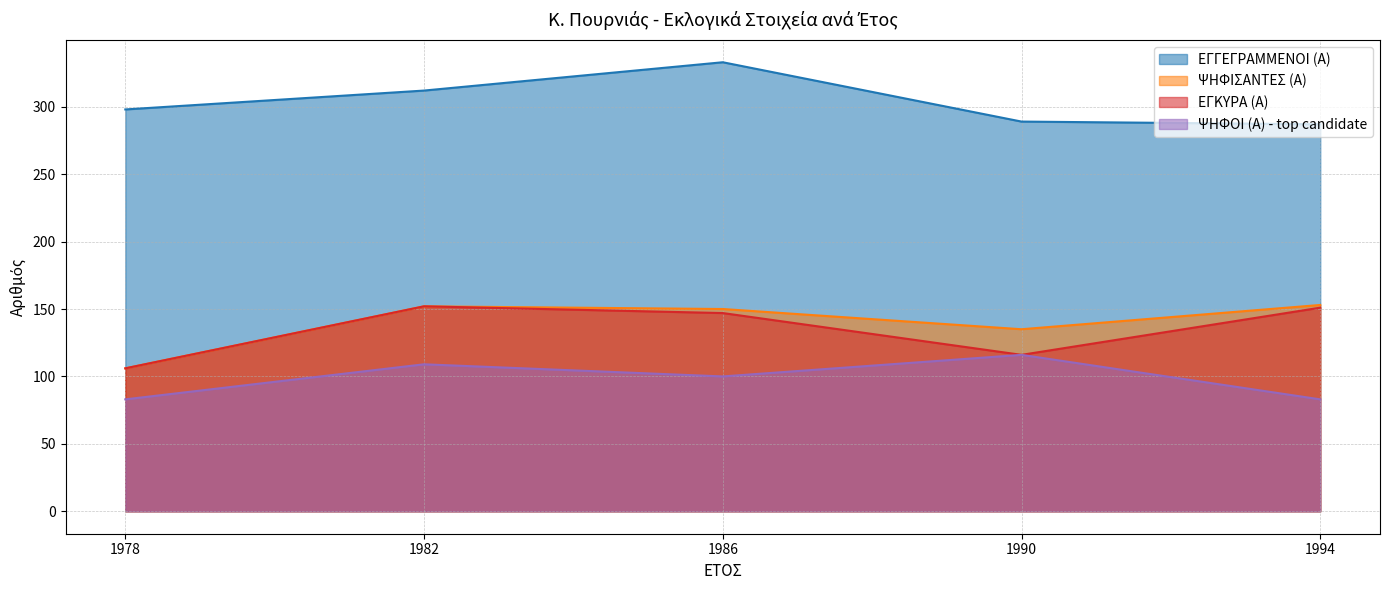

Which series has the largest range (max minus min)?

ΨΗΦΙΣΑΝΤΕΣ (Α)